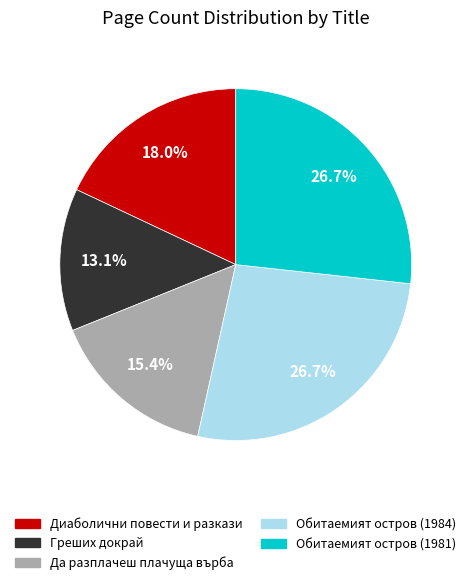

How many slices are in this pie chart?

5